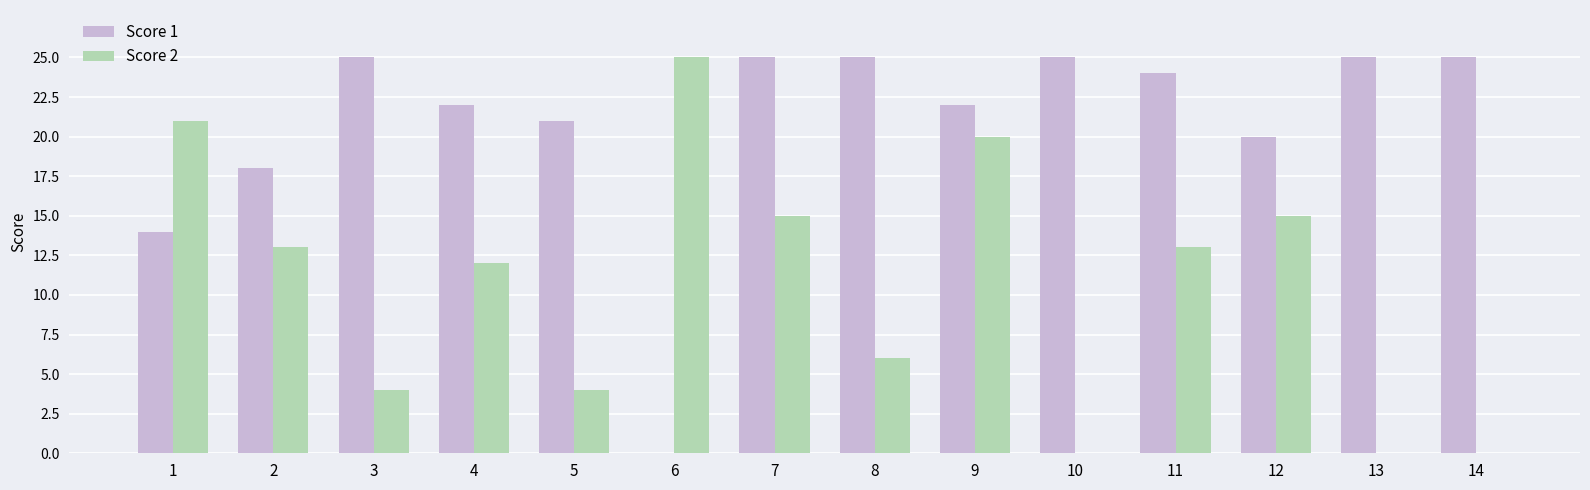

Are the bars horizontal?

No